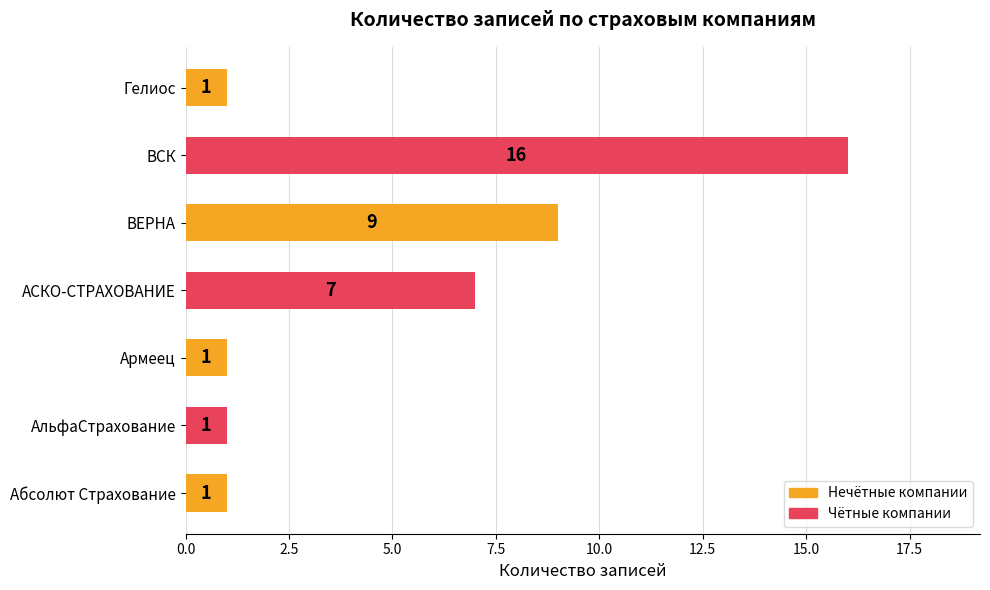

Between АльфаСтрахование and ВСК, which is larger?

ВСК